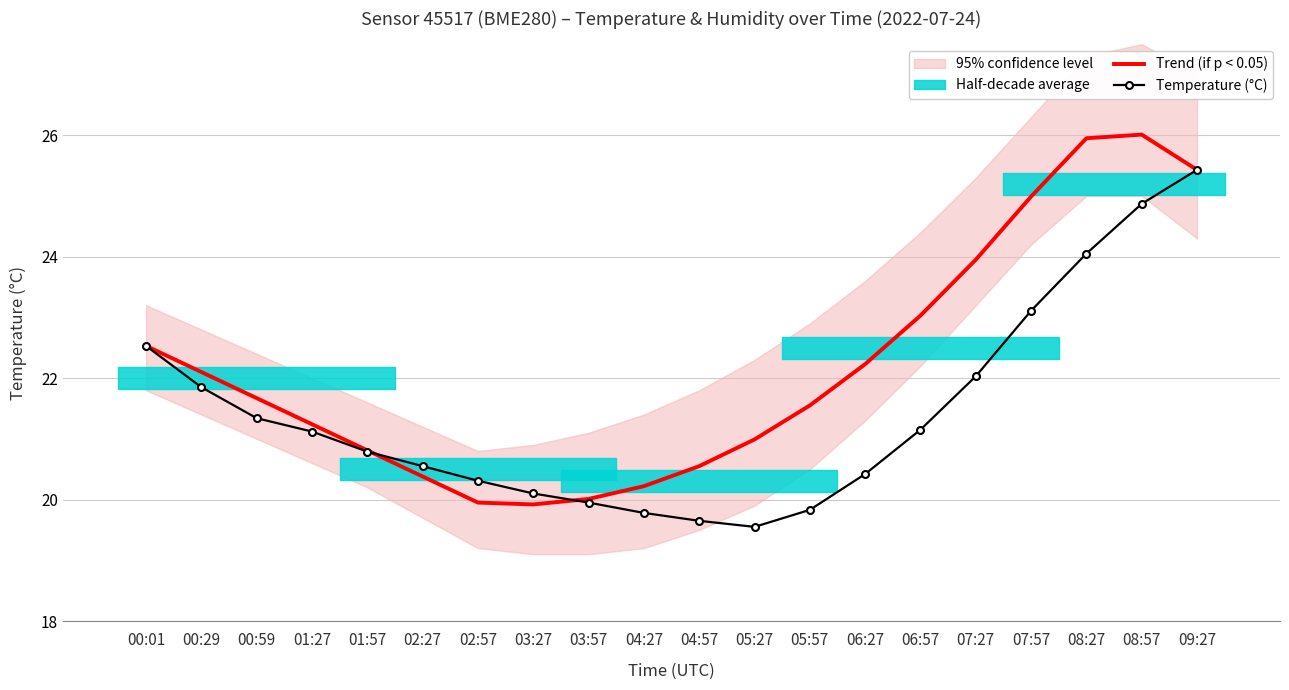

In Temperature (°C), how many points are lower than both neighbors (excluding endpoints)?

1